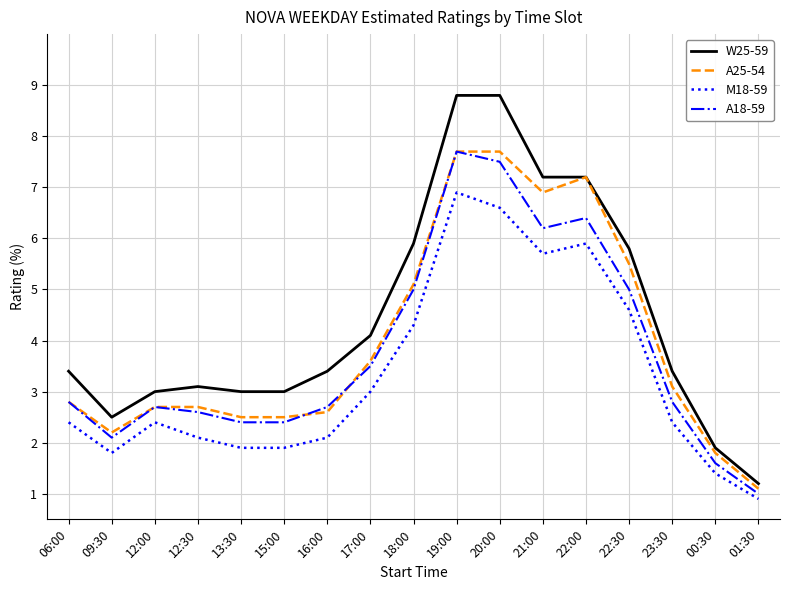

Which series ends up on top after the final intersection of A18-59 and A25-54?

A25-54